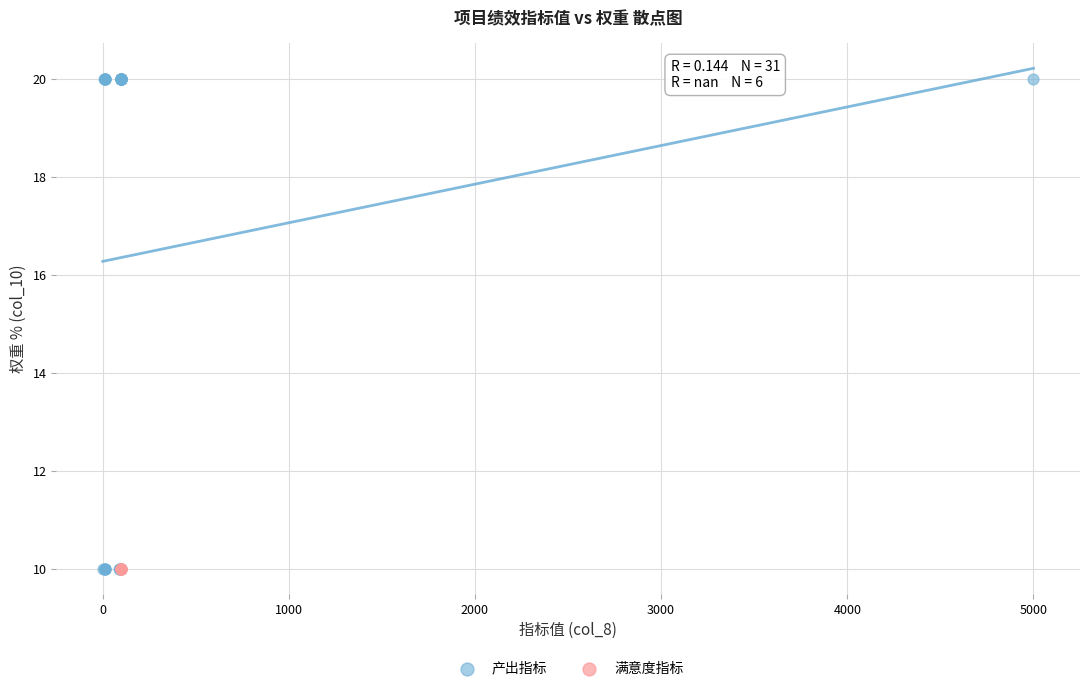

Which series reaches the maximum Y coordinate?

产出指标